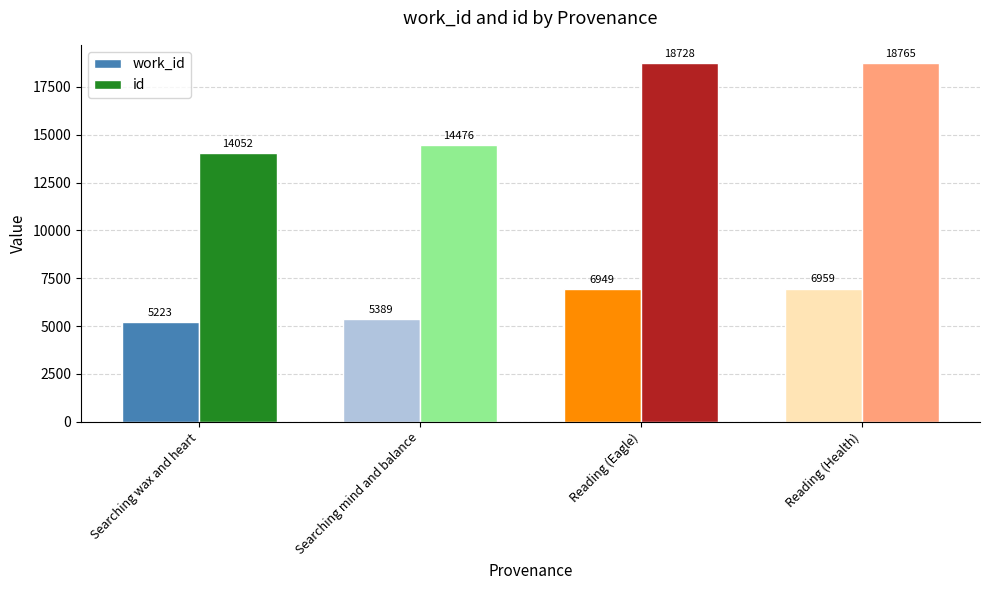

What are all the series names shown in the legend?

work_id, id